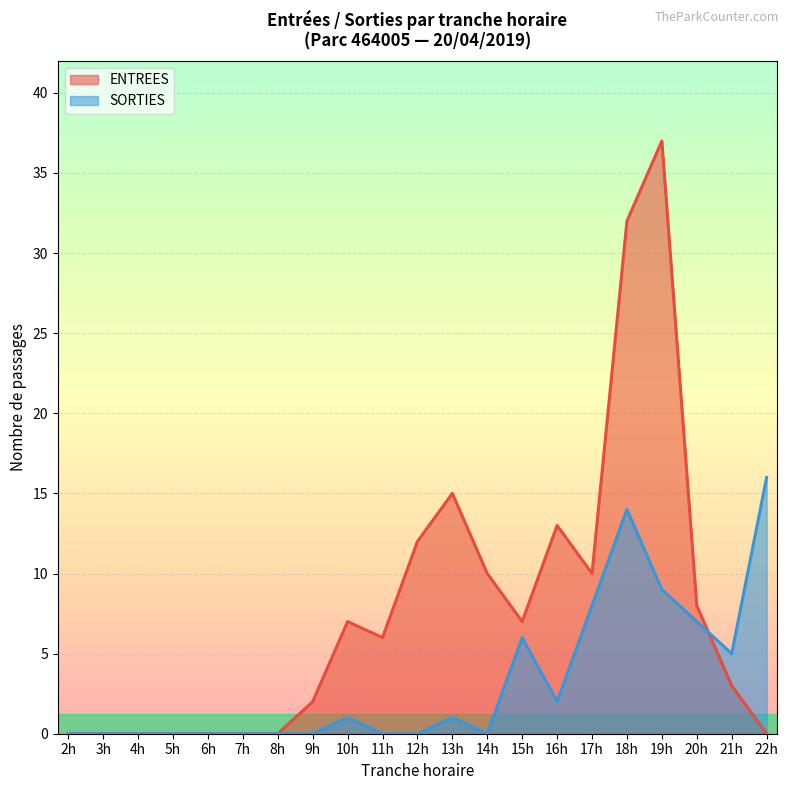

Which series has the widest spread of values?

ENTREES